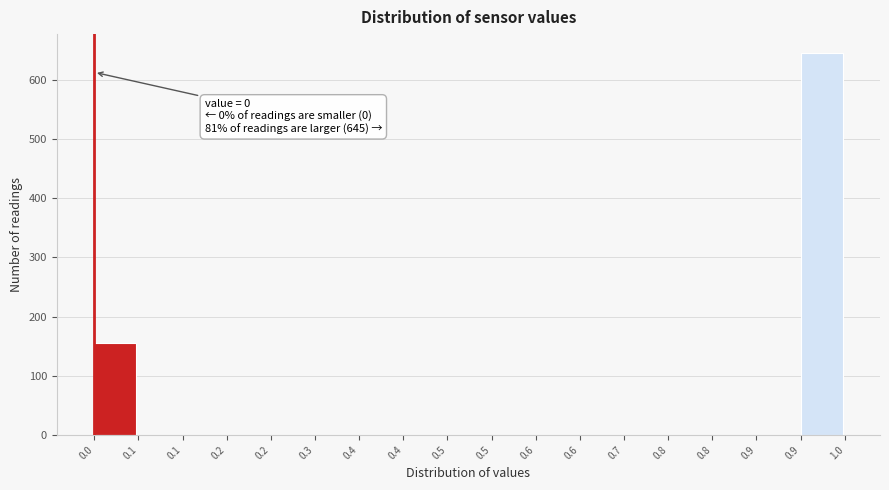

Count the number of categories in the chart.

17